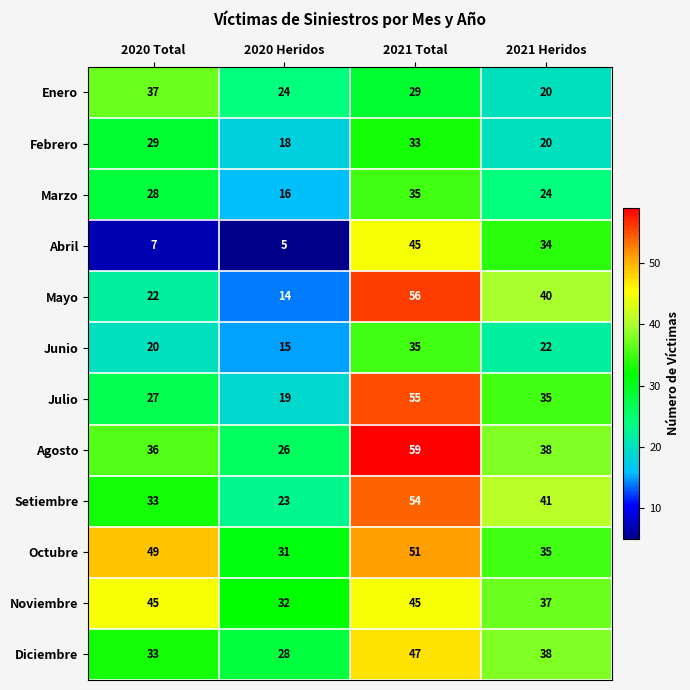

What value does the Marzo series have at 2020 Heridos?

16